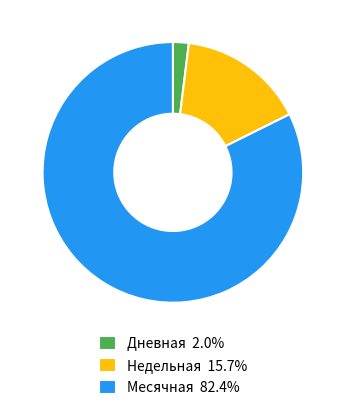

Do Недельная 15.7% and Месячная 82.4% together represent more than half of the pie?

Yes